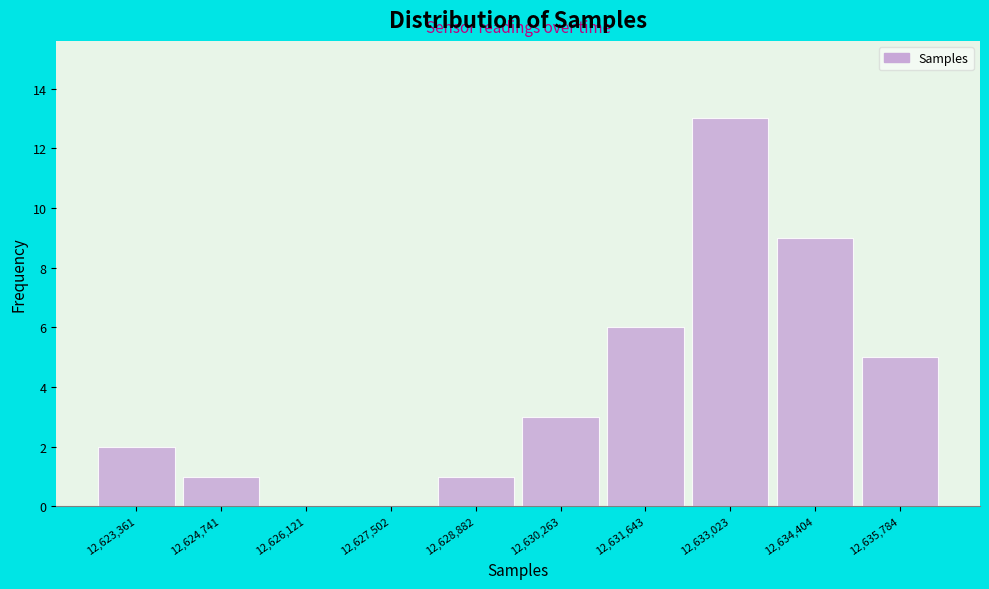

Reading right to left, what are all the values shown in this chart?

12,635,784=5	12,634,404=9	12,633,023=13	12,631,643=6	12,630,263=3	12,628,882=1	12,627,502=0	12,626,121=0	12,624,741=1	12,623,361=2